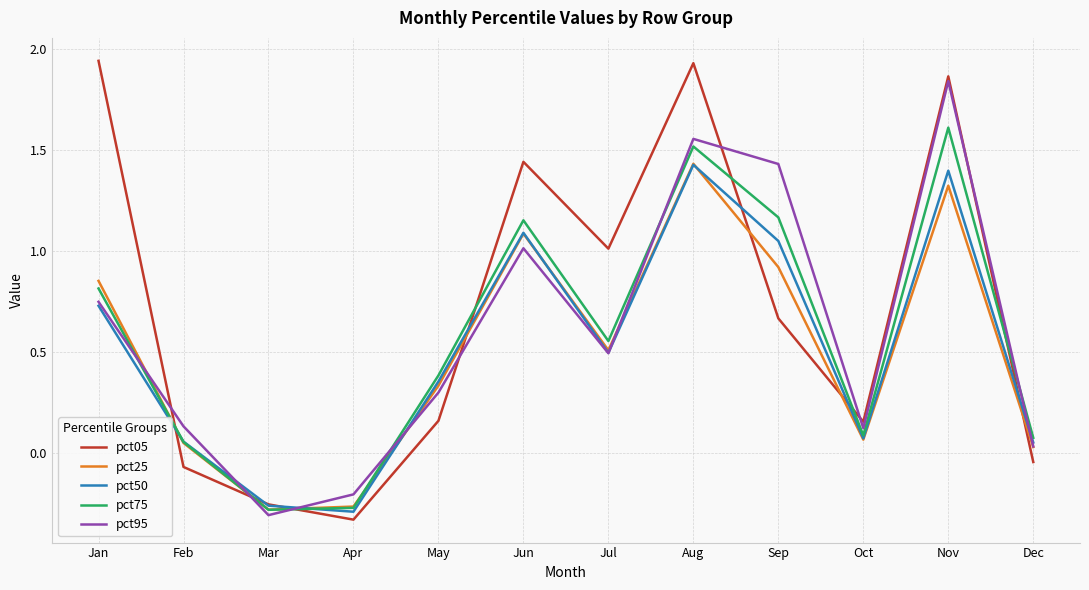

How many lines are shown in the chart?

5